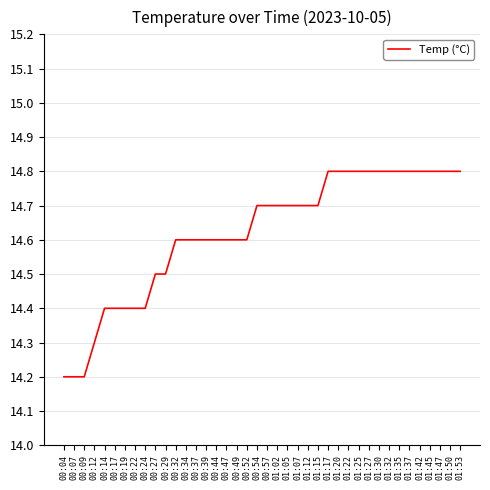

What position from the left is 01:50?

39